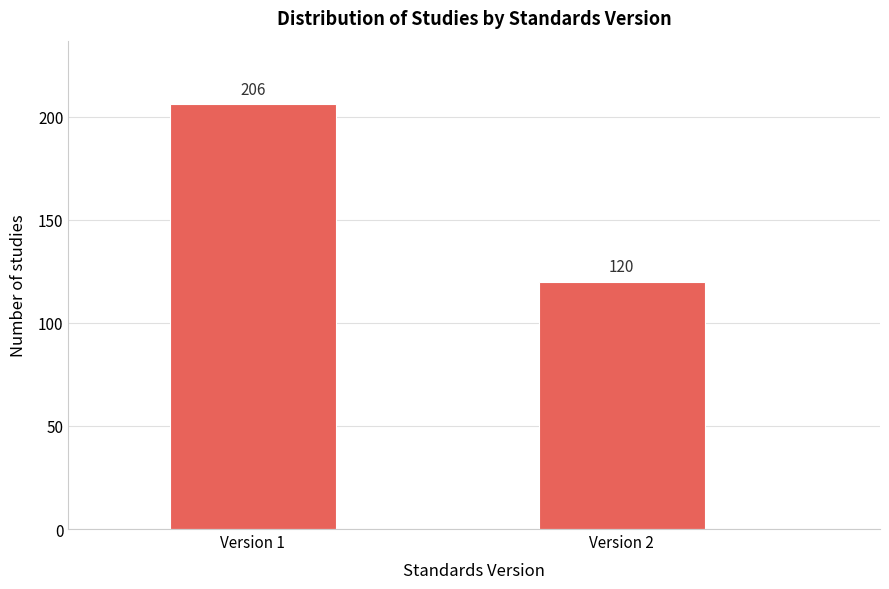

Reading left to right, list all the values displayed in this chart.

206	120